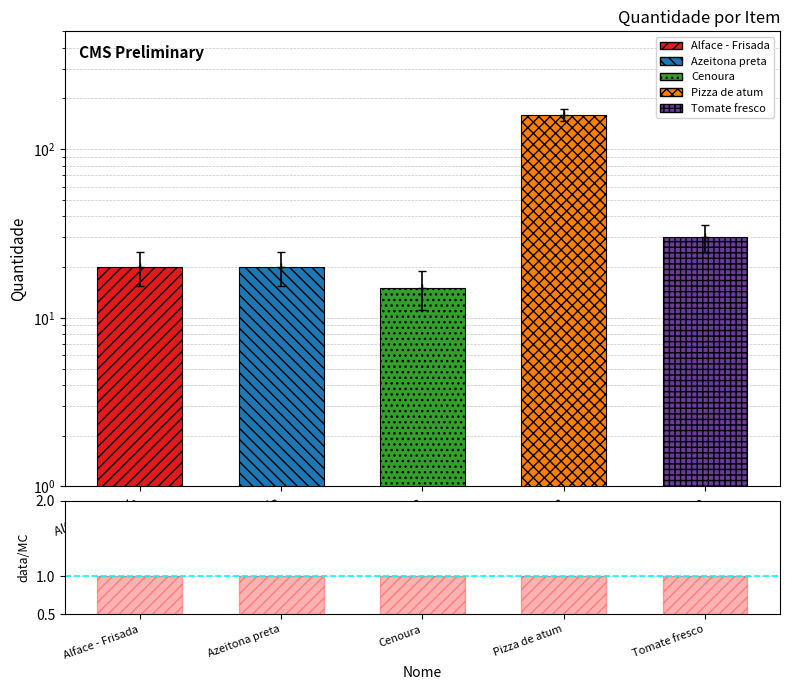

Which series has the widest spread of values?

Quantidade